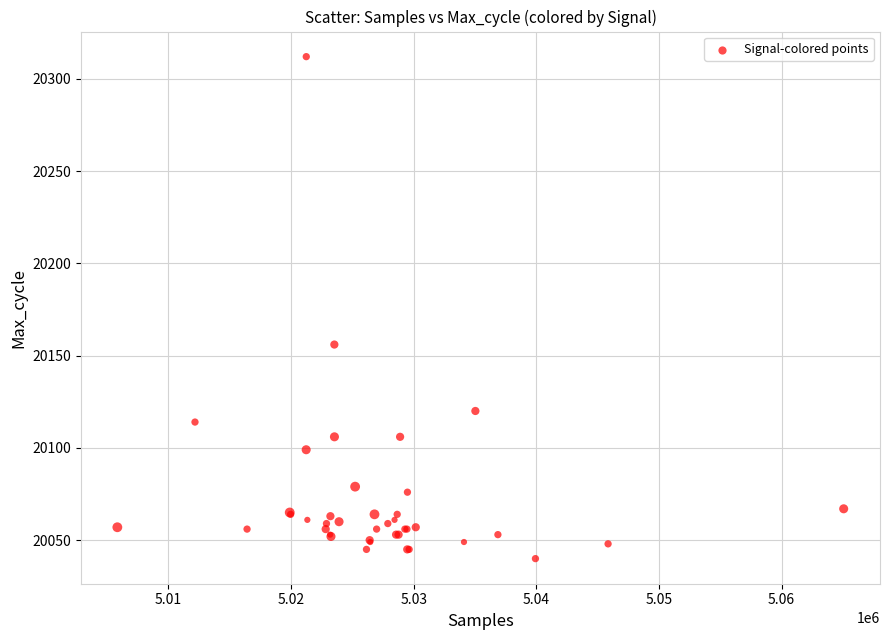

What Y value in the scatter plot is closest to 20176?

20156